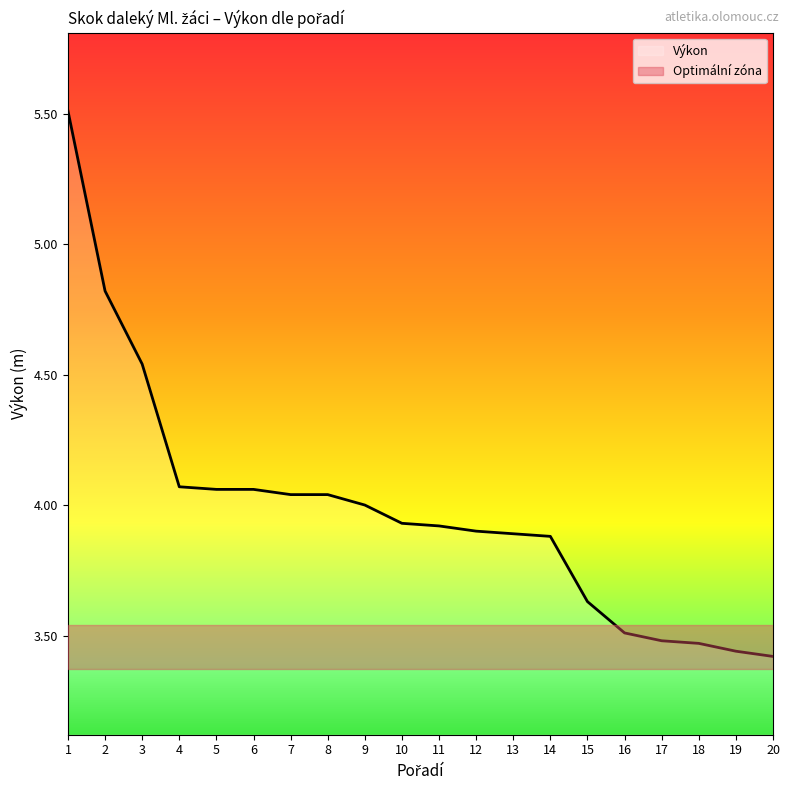

What is the sum of all values?

79.6